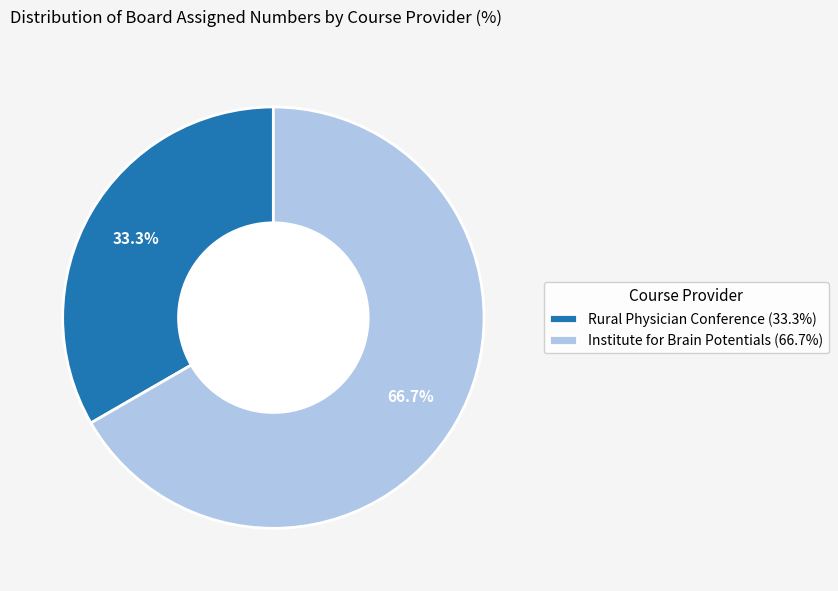

Which slice is the largest?

Institute for Brain Potentials